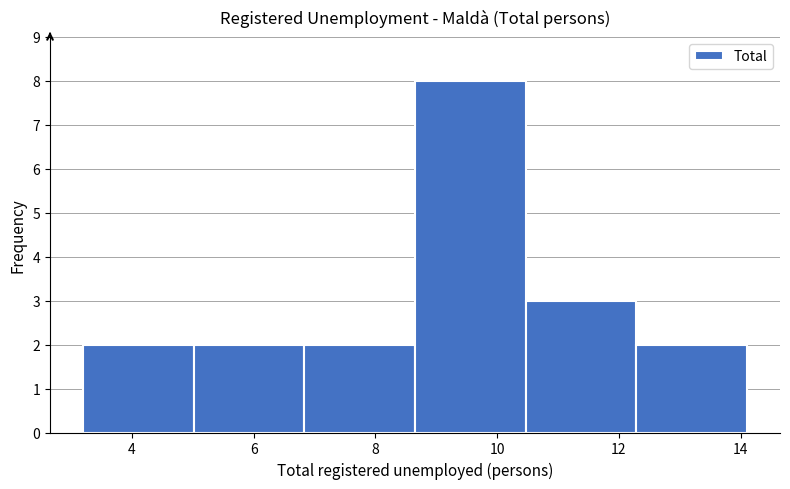

Which range on the x-axis has the tallest bar?

8.6 to 10.4